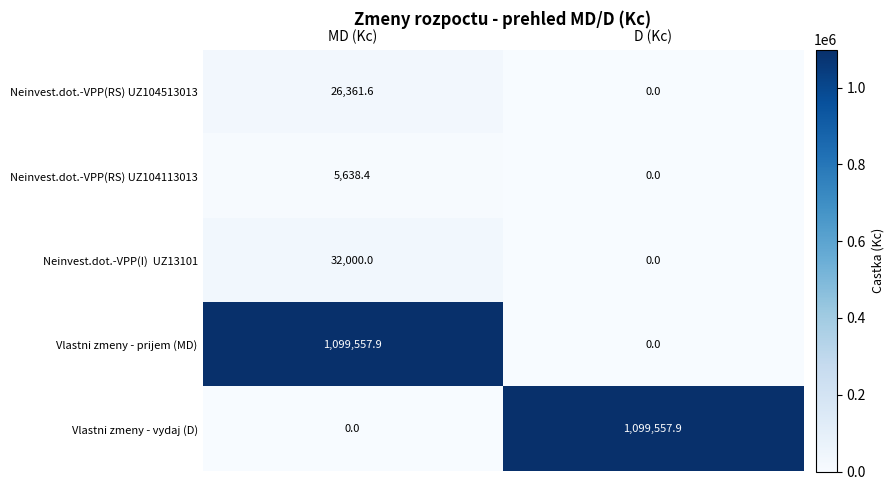

What is the difference between the maximum and minimum values in the Neinvest.dot.-VPP(RS) UZ104113013 series?

5638.4